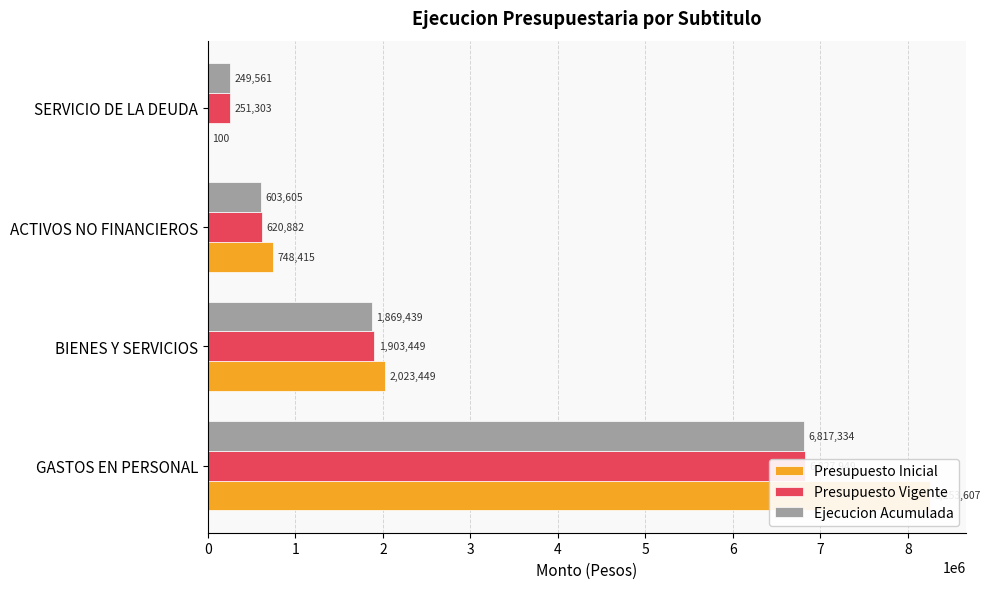

True or false: Ejecucion Acumulada has a value of 2984126 at BIENES Y SERVICIOS.

False